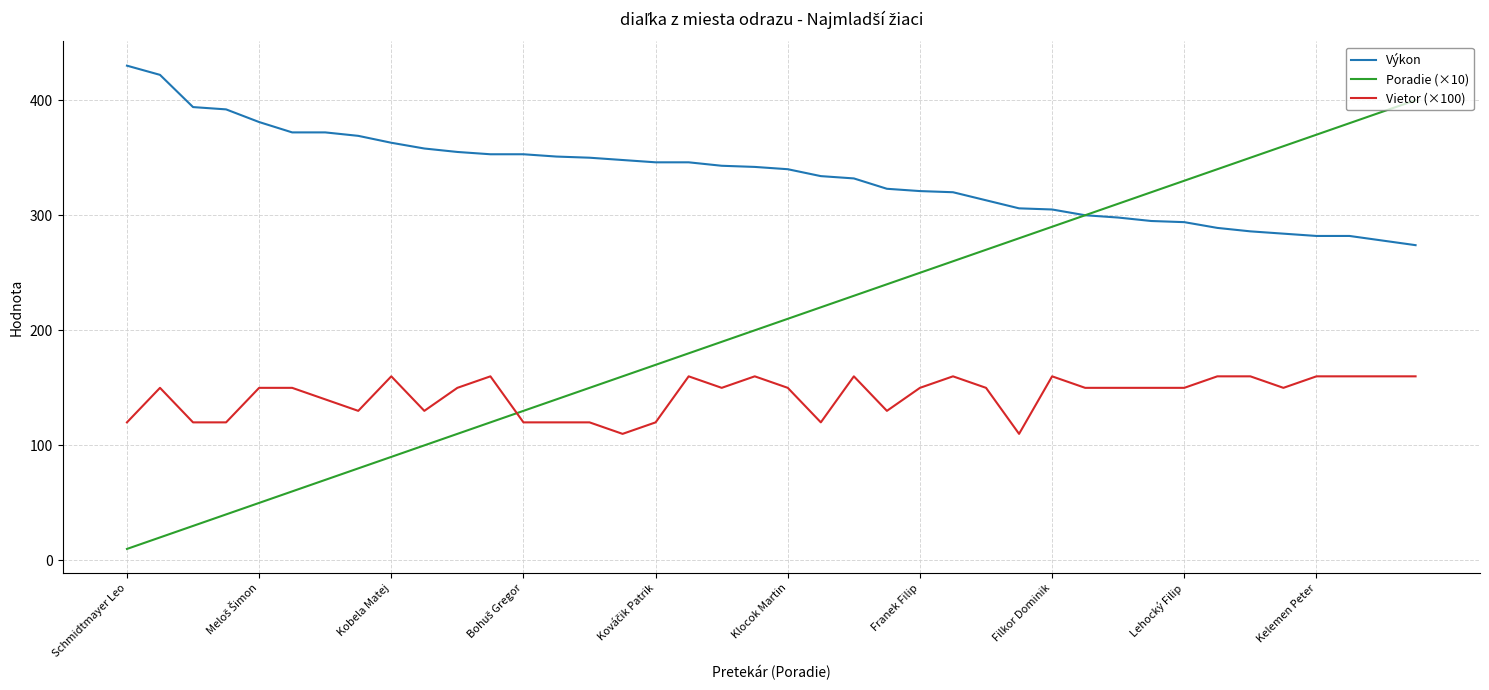

Which series has the widest spread of values?

Poradie (×10)